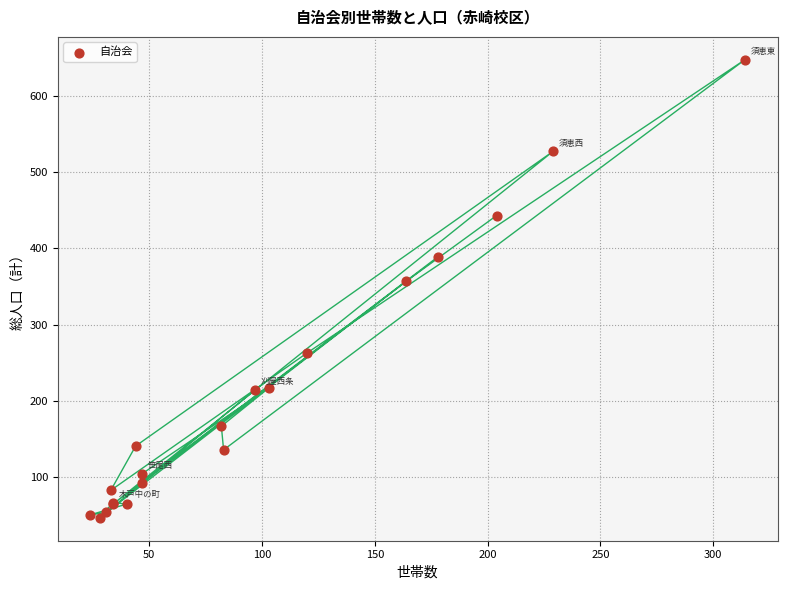

What Y value in the scatter plot is closest to 347?

357